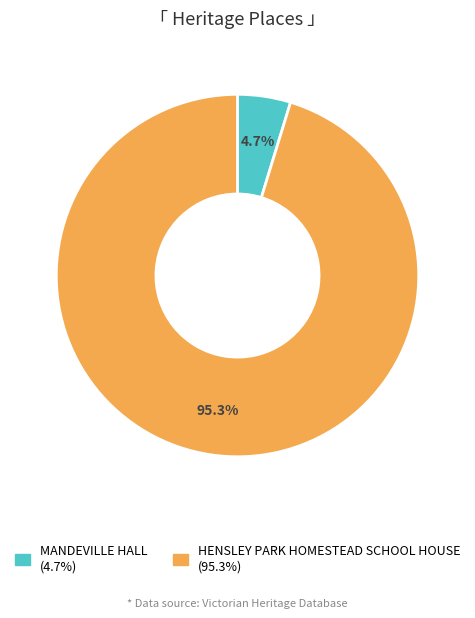

How many segments does this pie chart have?

2